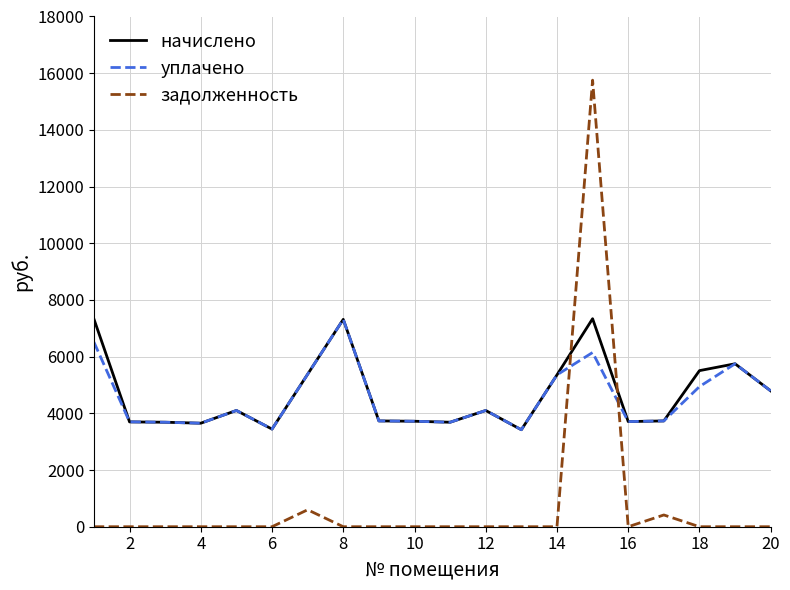

What is the maximum value for уплачено?

7315.2